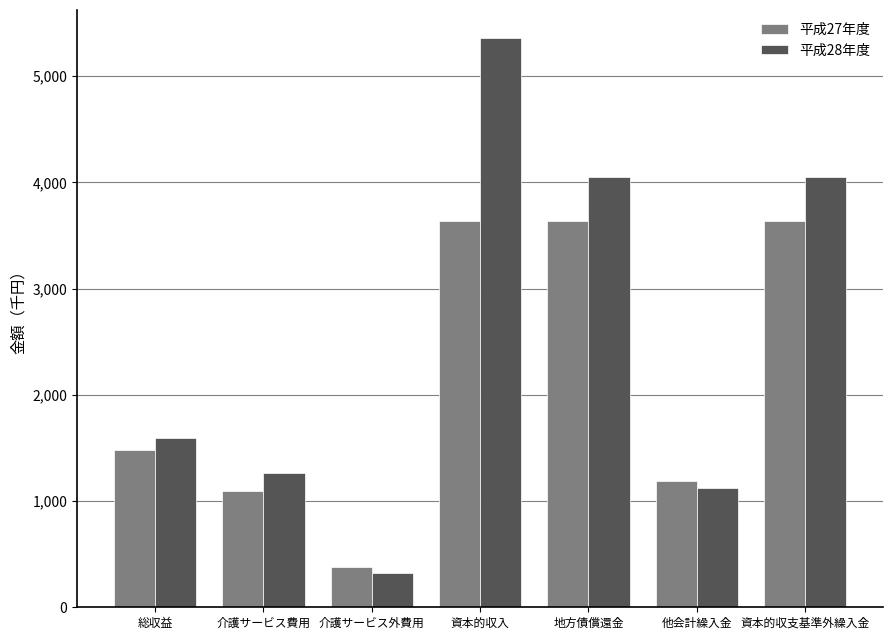

The value of 平成28年度 at 他会計繰入金 is 760. True or false?

False